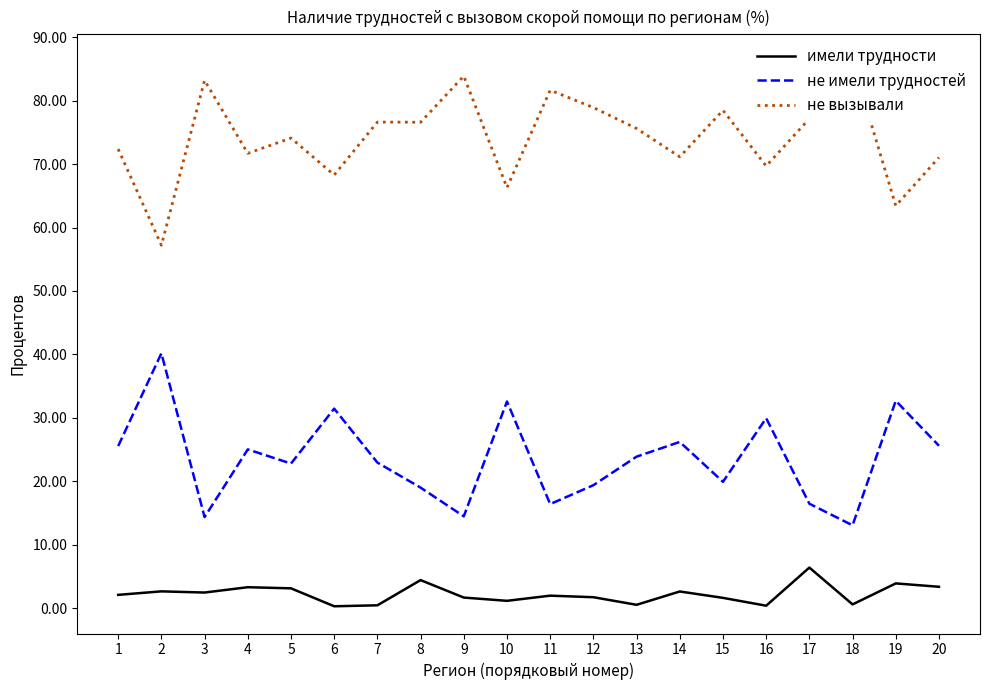

At which label does не имели трудностей reach its minimum?

18